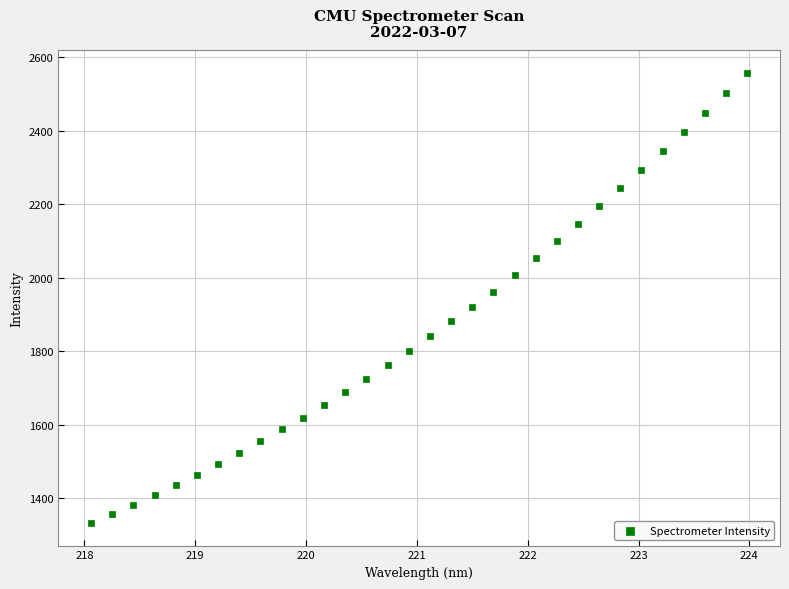

What is the range of Y values (max minus min)?

1225.3